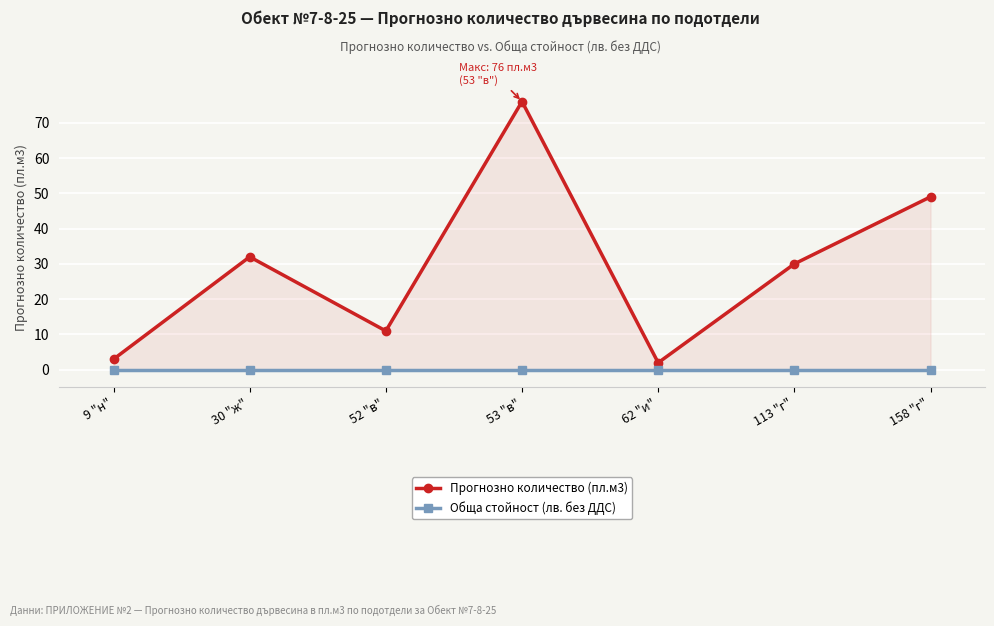

True or false: Прогнозно количество (пл.м3) has a value of 3 at 9 "н".

True